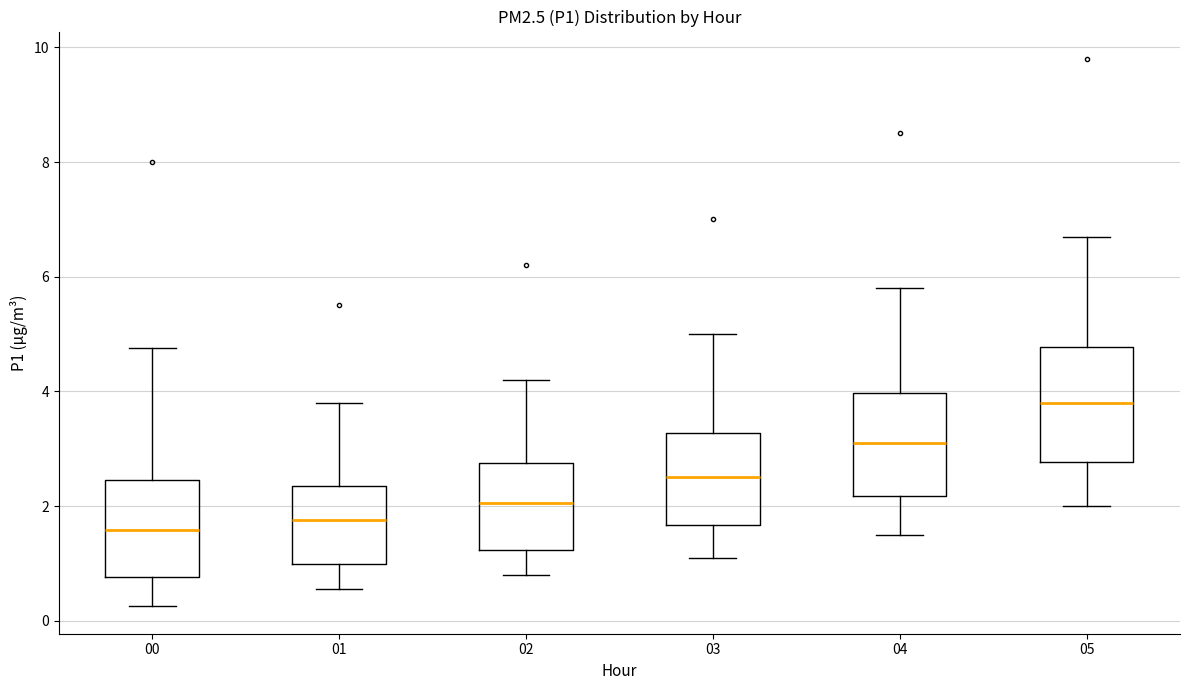

Reading left to right, read every box against the y-axis: the position of its median line, the range the box covers, and the ends of its whiskers. The values are not printed on the chart, so give them approximately, as read against the axis.

00: median 1.6, box 0.8 to 2.4, whiskers 0.2 to 4.8
01: median 1.8, box 1.0 to 2.4, whiskers 0.6 to 3.8
02: median 2.0, box 1.2 to 2.8, whiskers 0.8 to 4.2
03: median 2.6, box 1.6 to 3.2, whiskers 1.2 to 5.0
04: median 3.2, box 2.2 to 4.0, whiskers 1.6 to 5.8
05: median 3.8, box 2.8 to 4.8, whiskers 2.0 to 6.8